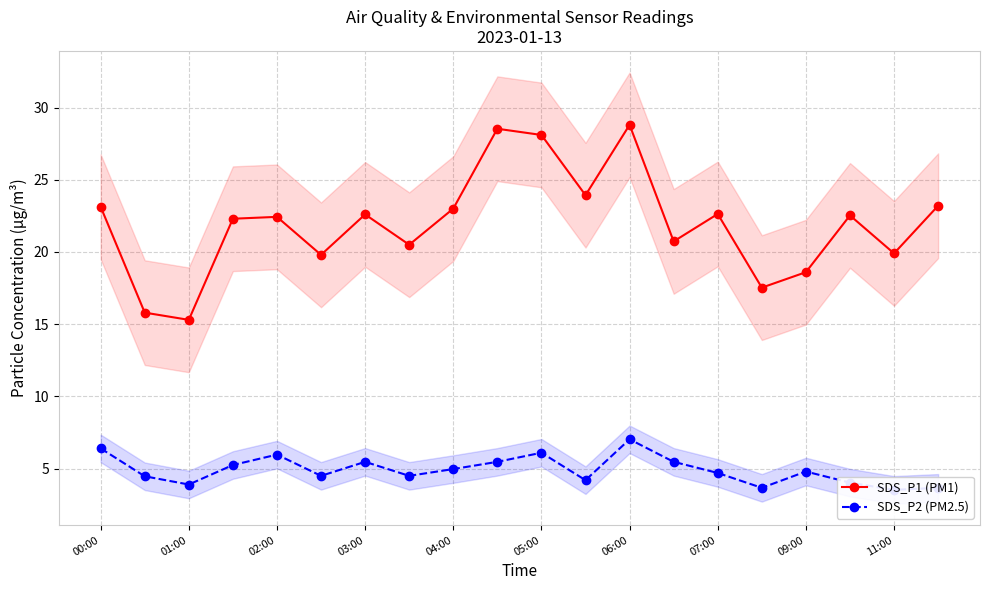

True or false: SDS_P2 (PM2.5) and SDS_P1 (PM1) intersect in this chart.

False